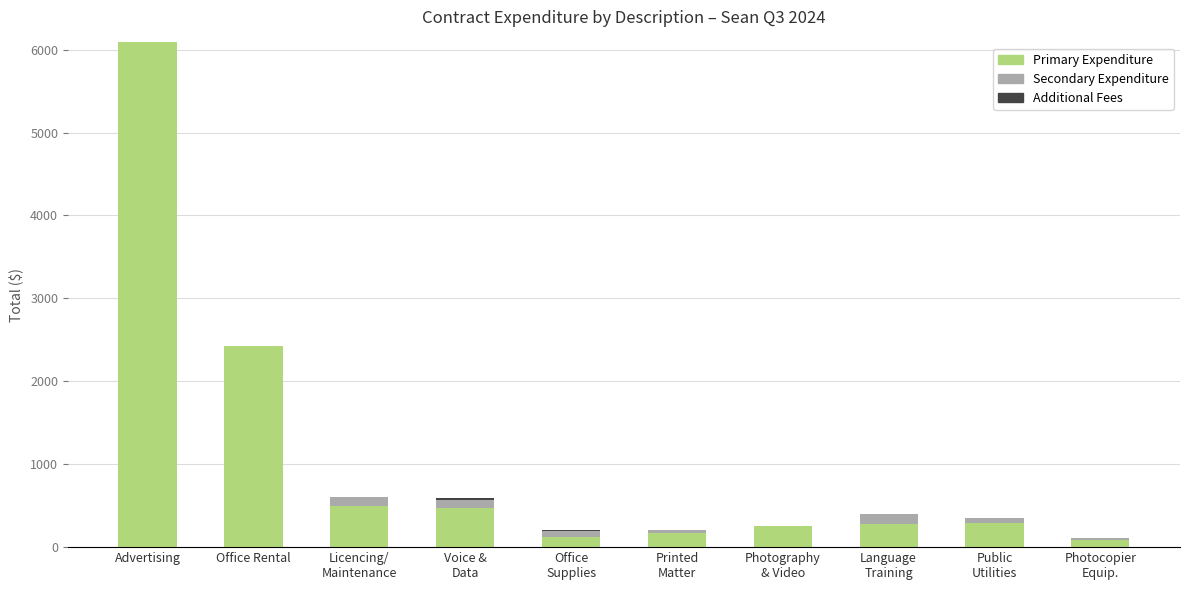

At which category is the sum across all series the highest?

Advertising